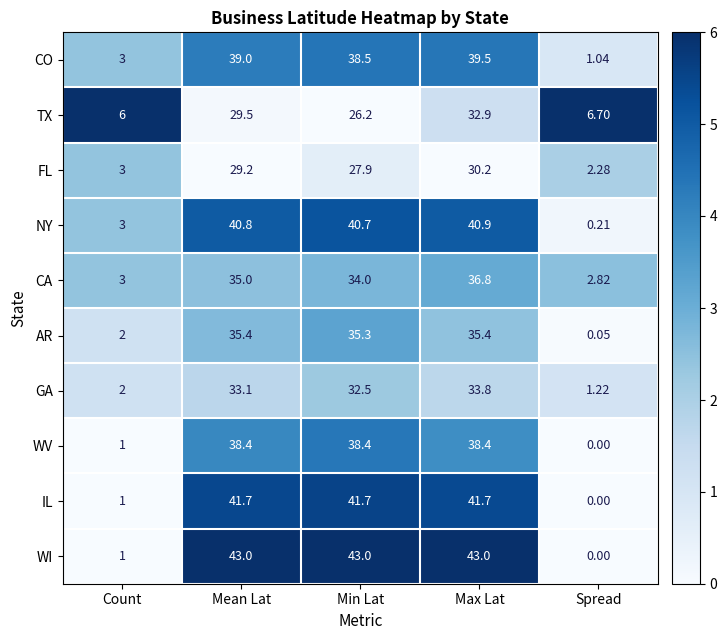

Which series has the largest total across all categories?

WI